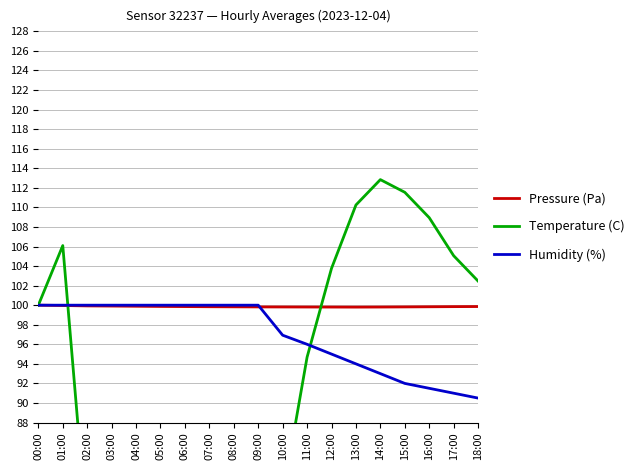

At which category is the sum across all series the highest?

01:00